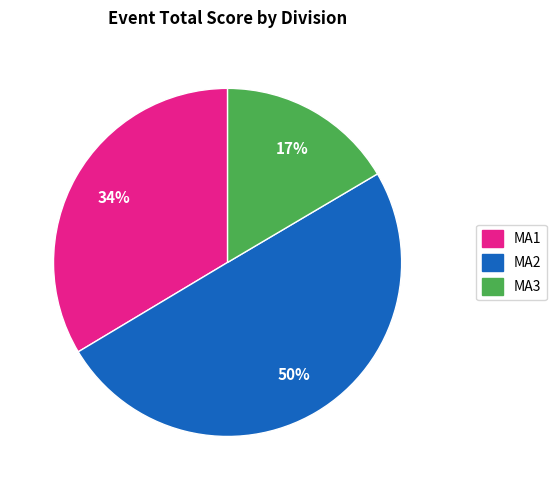

To the nearest percent, what is the average slice percentage?

33%